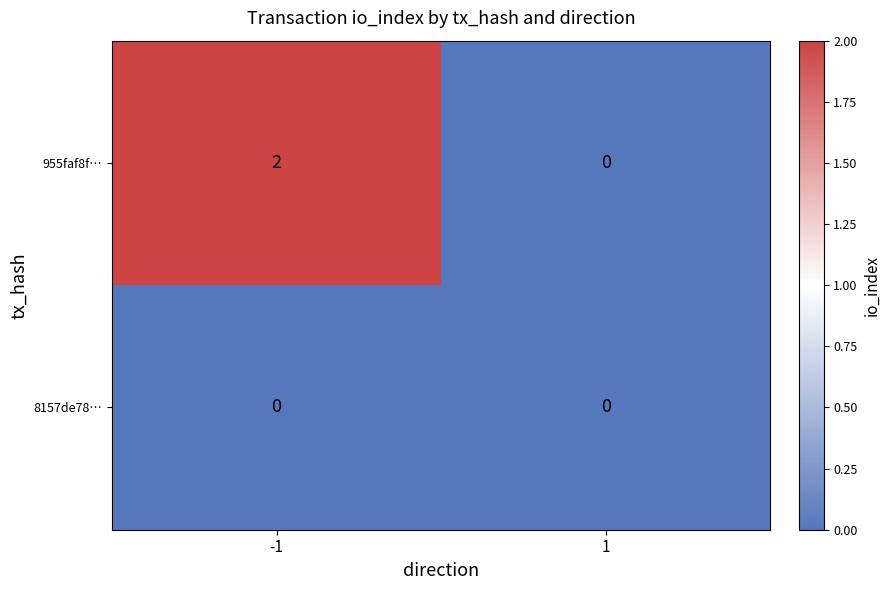

How many data points does each series have?

2